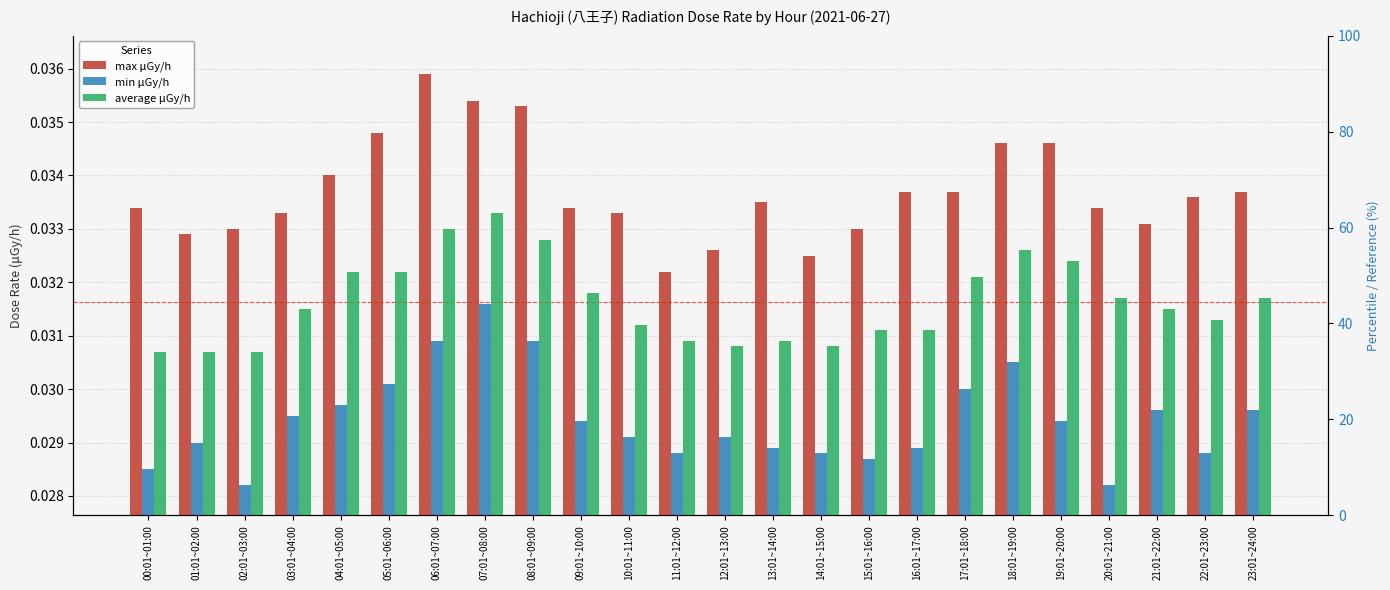

List the series in order of their peak value, lowest first.

min μGy/h, average μGy/h, max μGy/h